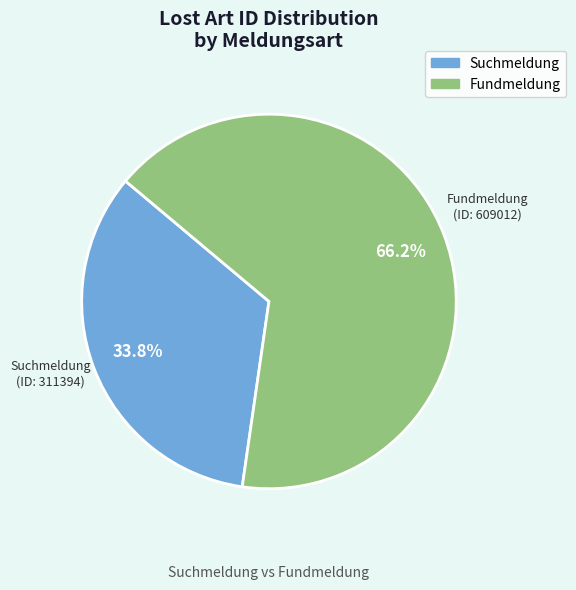

What is the largest slice in the pie chart?

Fundmeldung